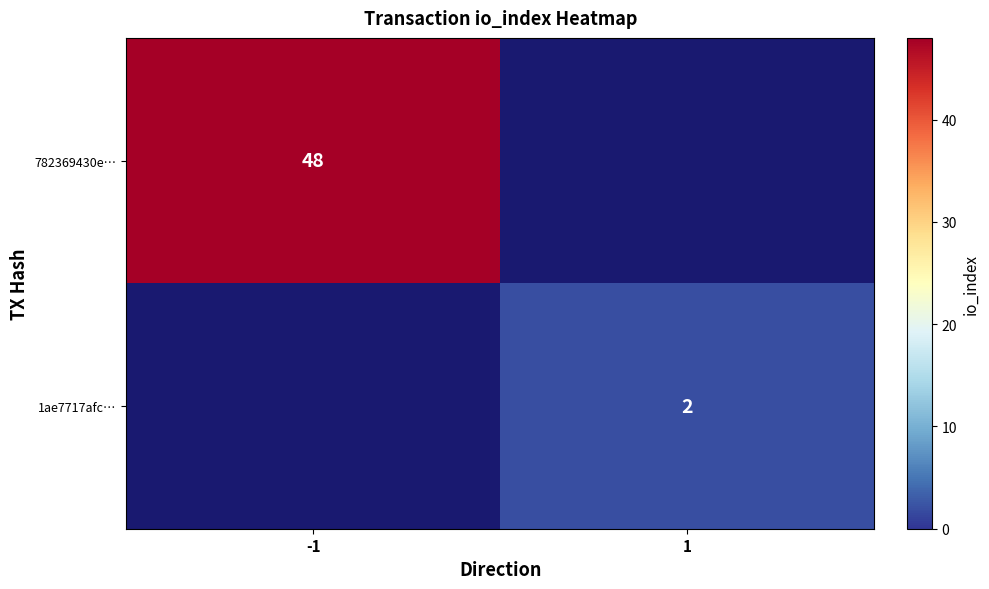

What is the minimum value shown in the chart?

2.0